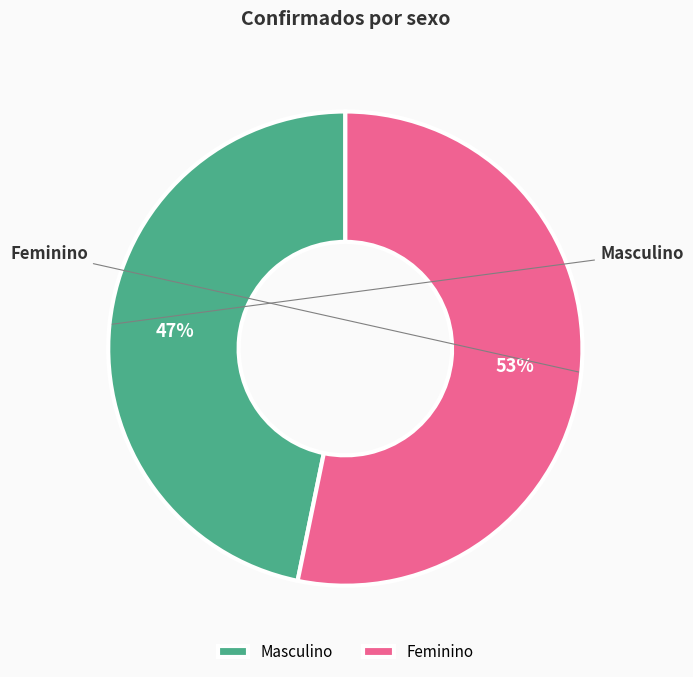

What is the total percentage of Feminino and Masculino?

100.0%